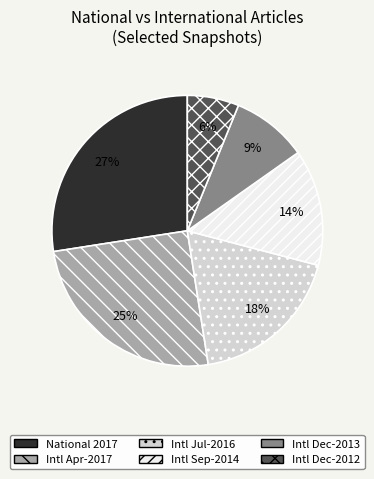

Does any single category account for the majority?

No